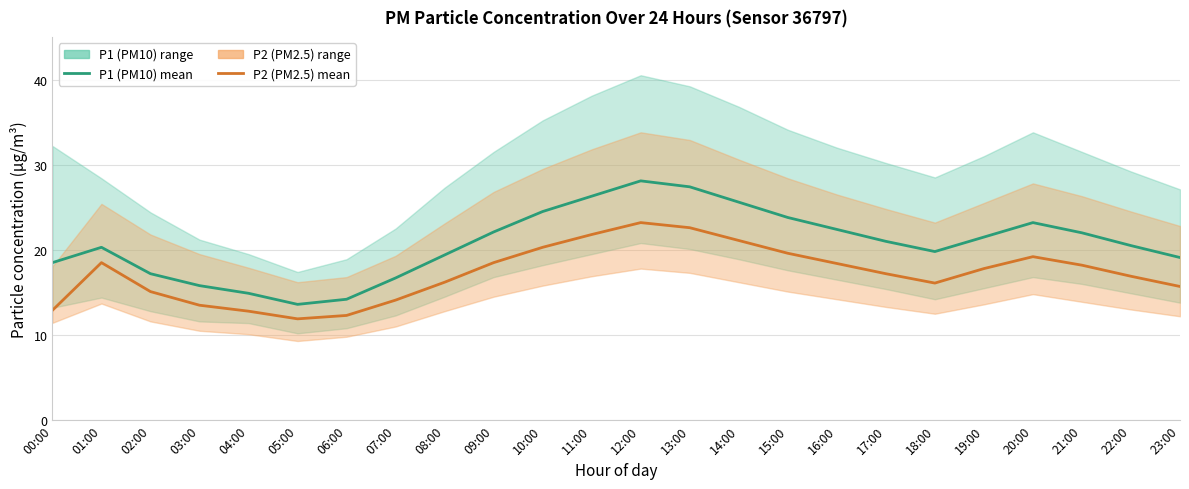

Reading right to left, extract all data points from this chart.

P1 (PM10) mean: 19.1	20.5	22.0	23.2	21.5	19.8	21.0	22.4	23.8	25.6	27.4	28.1	26.3	24.5	22.1	19.4	16.7	14.2	13.6	14.9	15.8	17.2	20.3	18.5
P2 (PM2.5) mean: 15.7	16.9	18.2	19.2	17.8	16.1	17.2	18.4	19.6	21.1	22.6	23.2	21.8	20.3	18.5	16.2	14.1	12.3	11.9	12.8	13.5	15.1	18.5	12.9